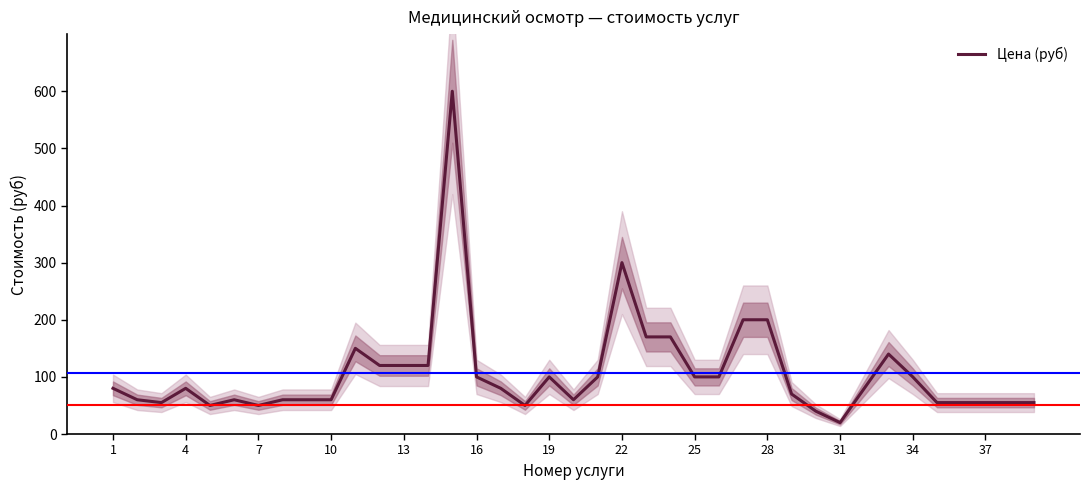

Where is Цена (руб) nearest to the value 310?

22